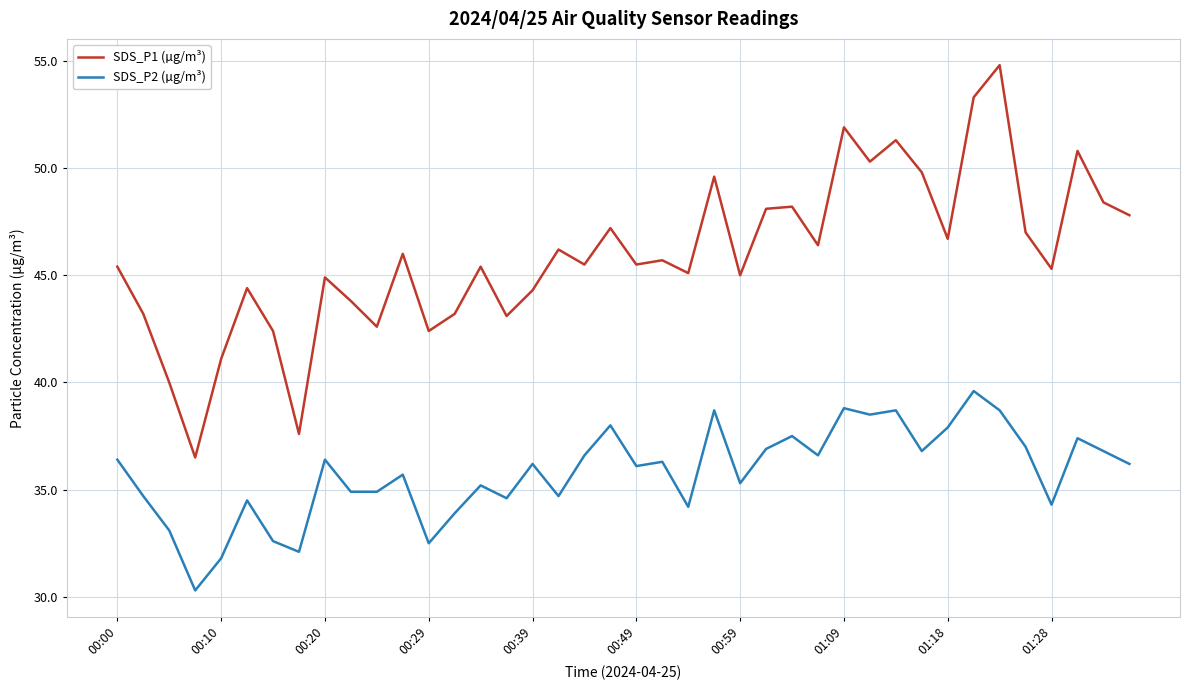

True or false: SDS_P1 (µg/m³) and SDS_P2 (µg/m³) cross at least once.

False